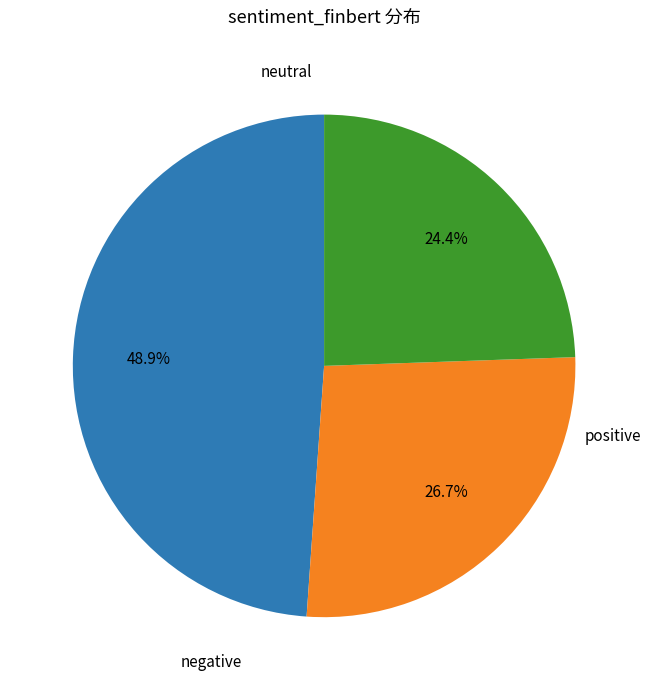

Is there any slice that represents more than half of the pie?

No